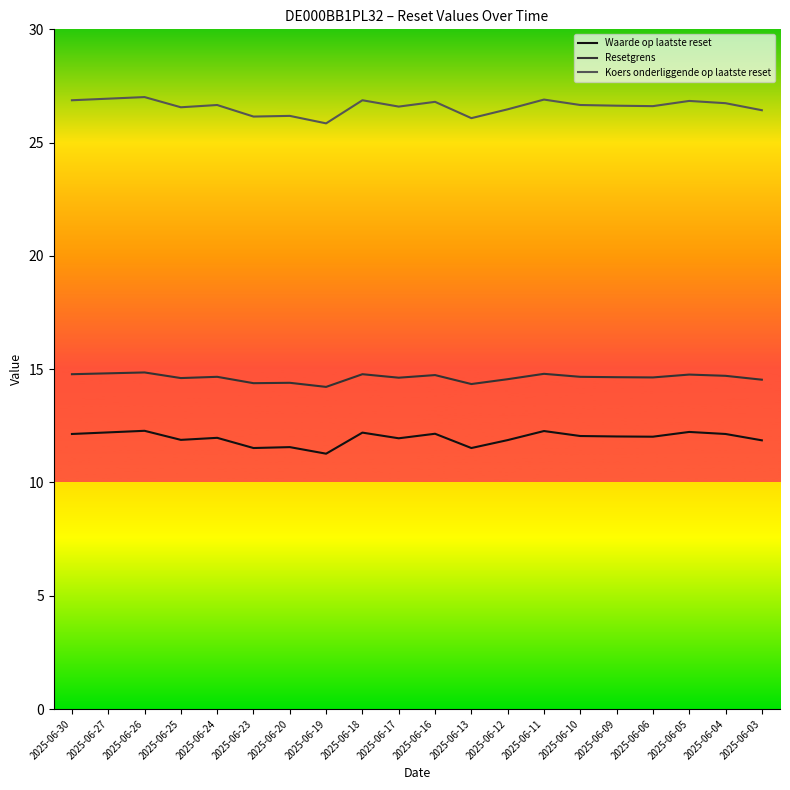

How many lines are shown in the chart?

3